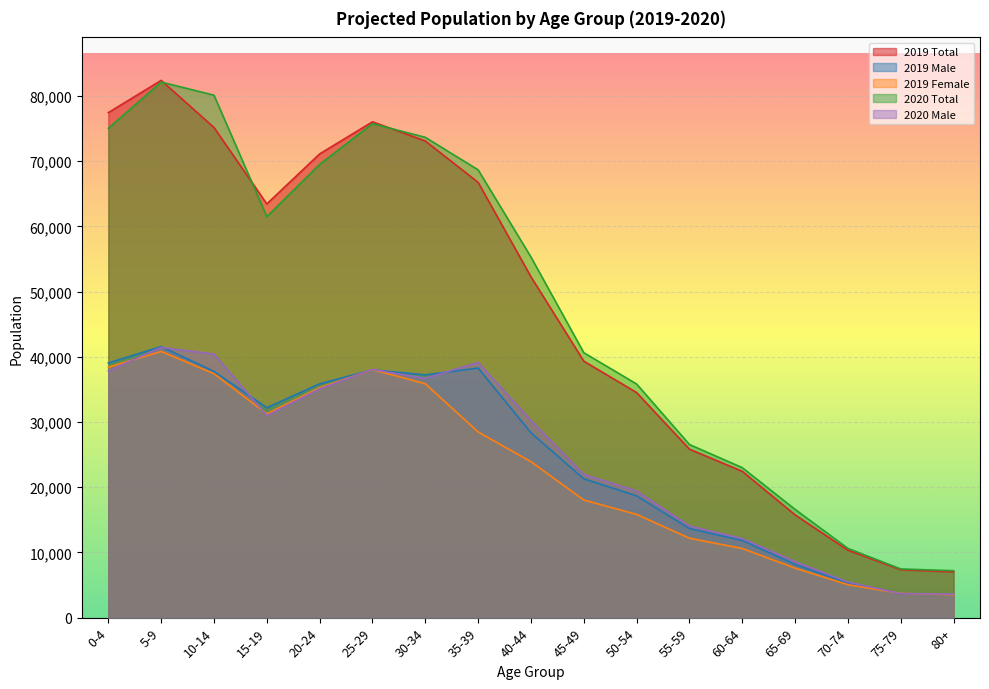

What is the label of the 14th point from the right?

15-19